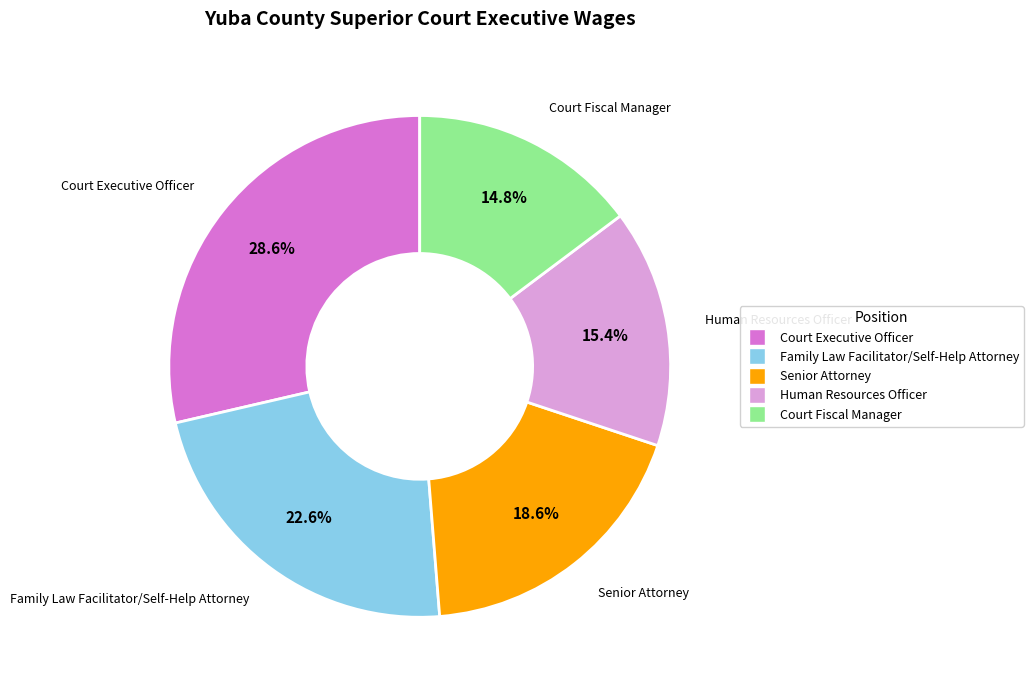

Which category has the biggest portion of the pie?

Court Executive Officer